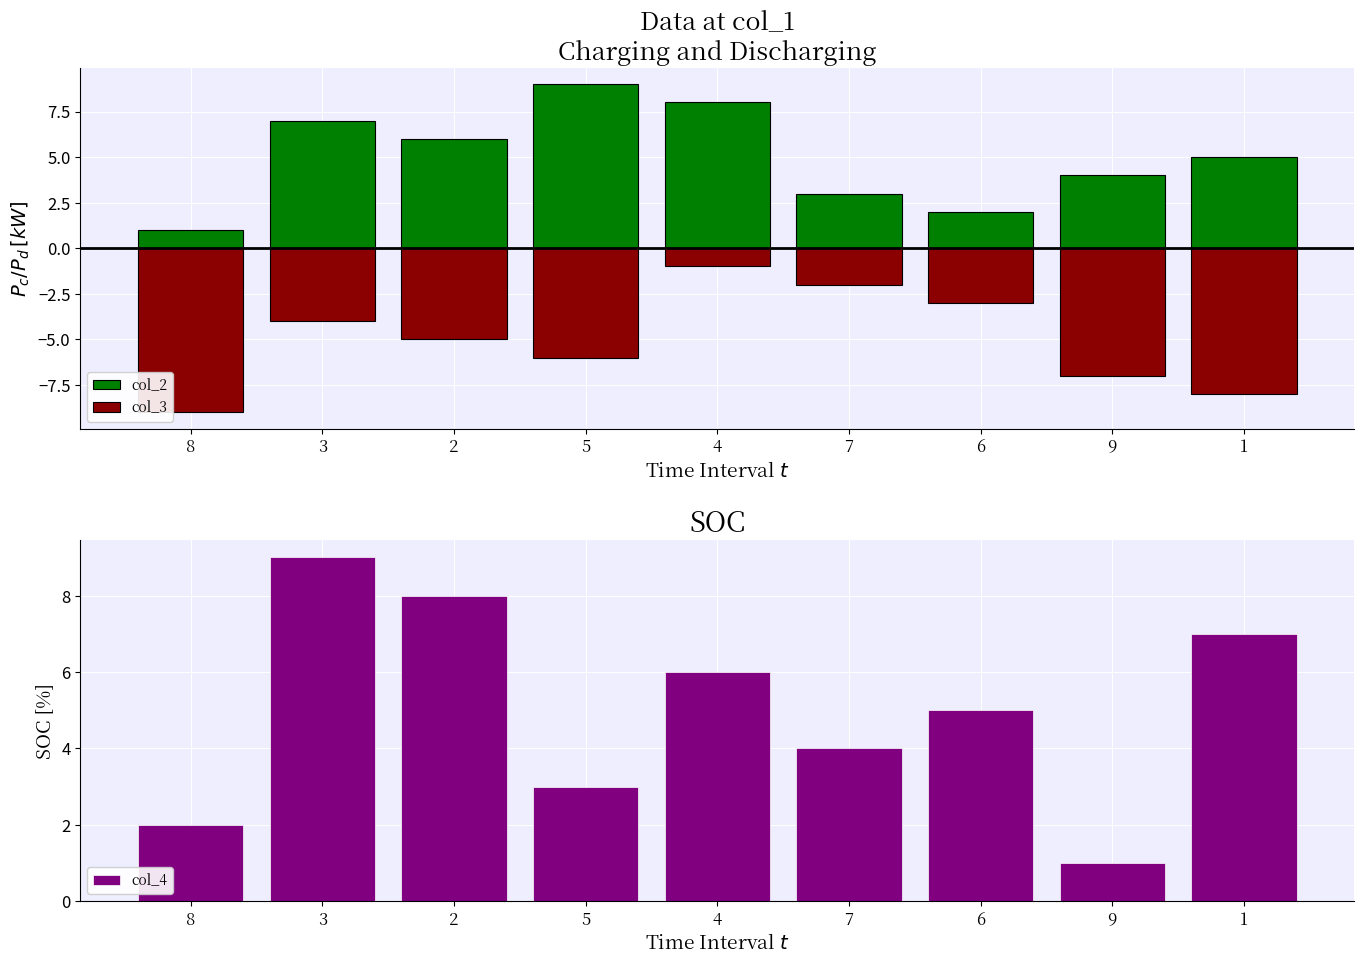

The value of col_2 at 2 is 8. True or false?

False